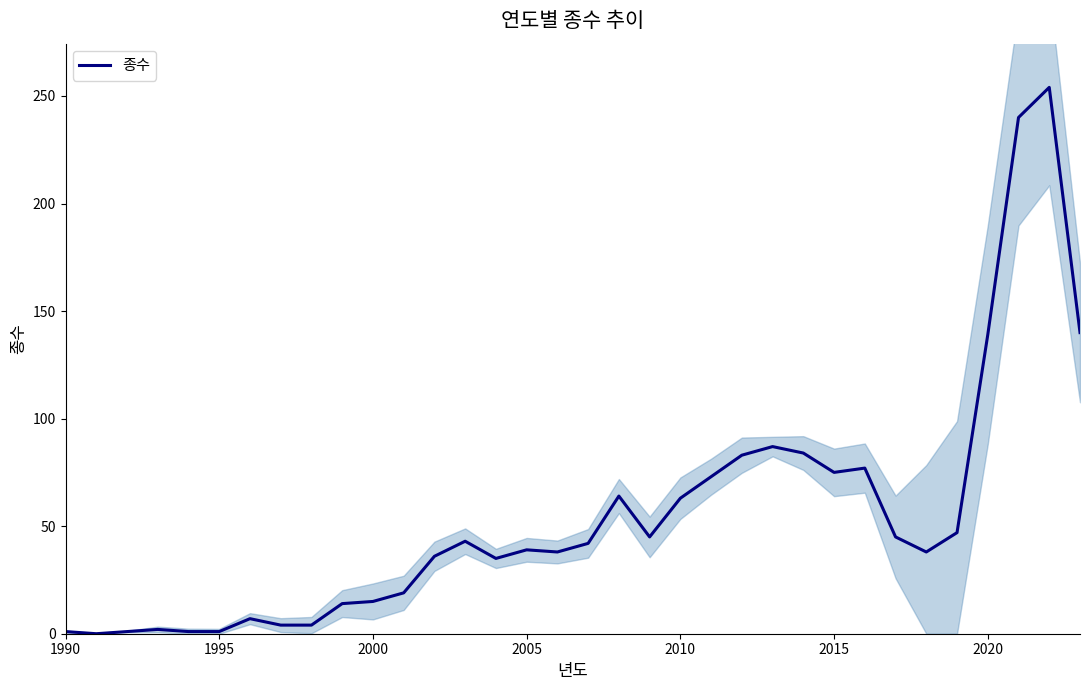

What is the sum of all values?

1856